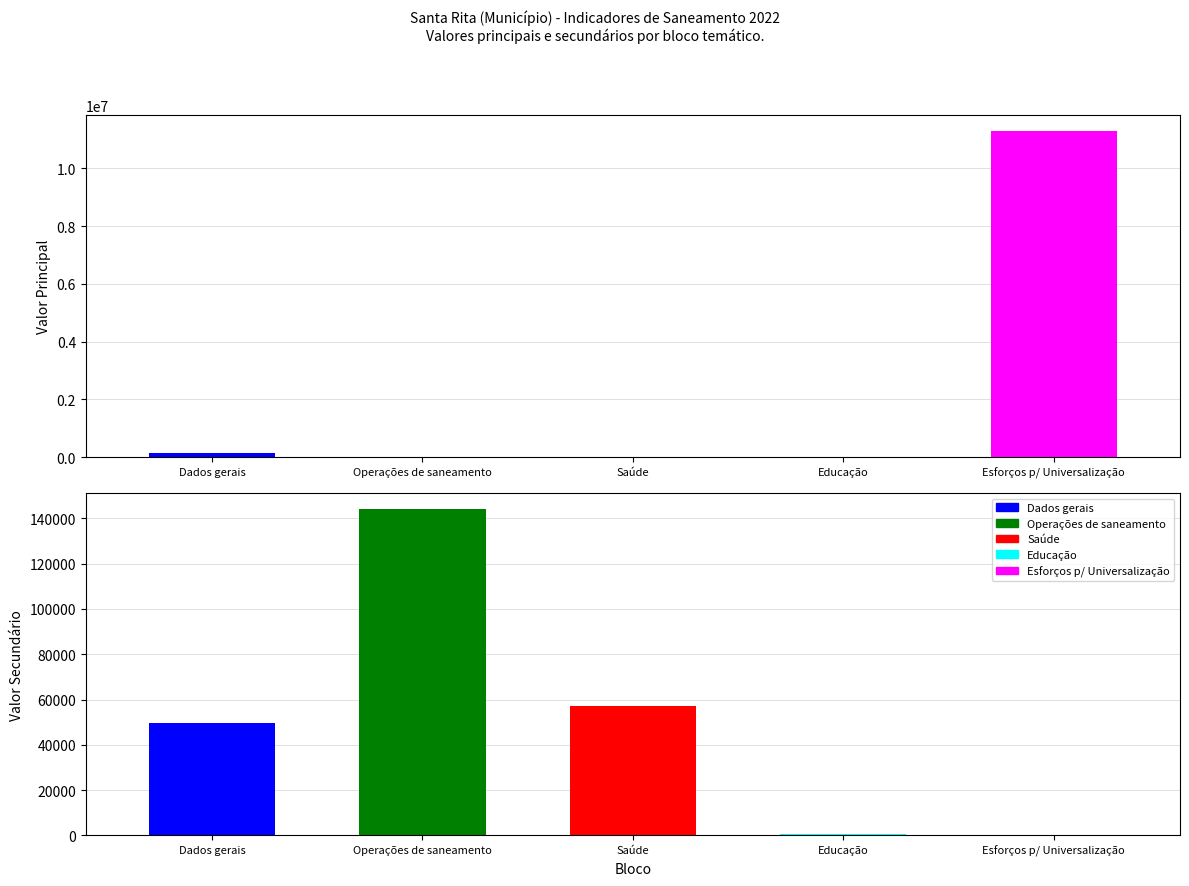

Which series has the widest spread of values?

Esforços para a Universalização